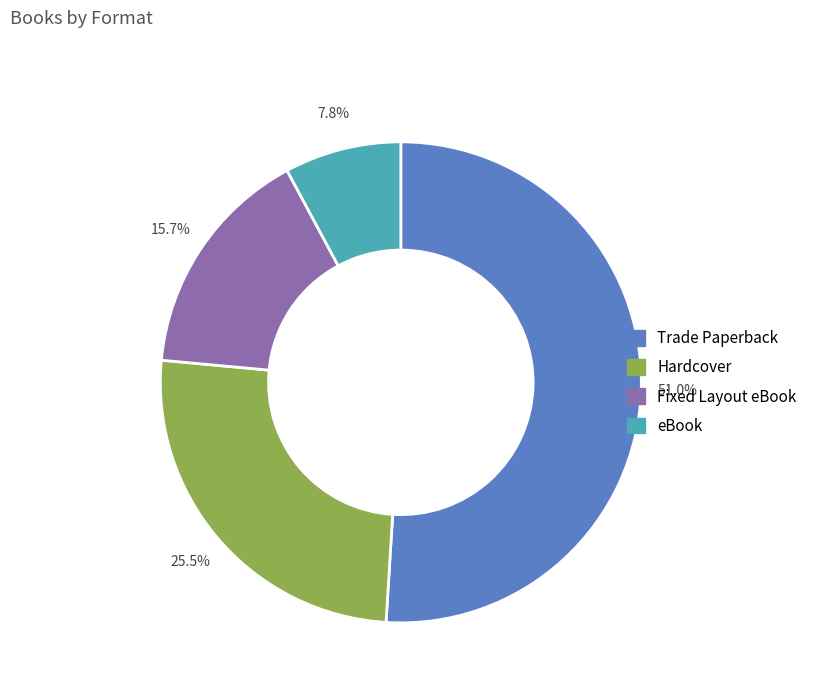

Rank the categories by value from highest to lowest.

Trade Paperback, Hardcover, Fixed Layout eBook, eBook